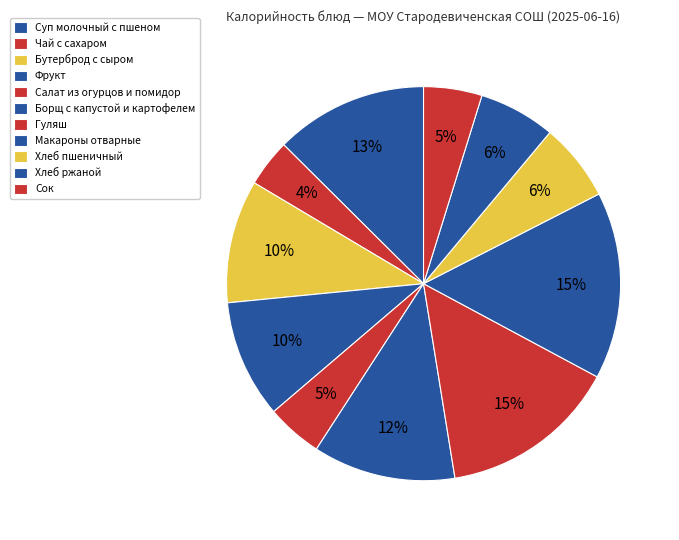

To the nearest percent, what is the difference between the Хлеб ржаной and Макароны отварные slice percentages?

9%